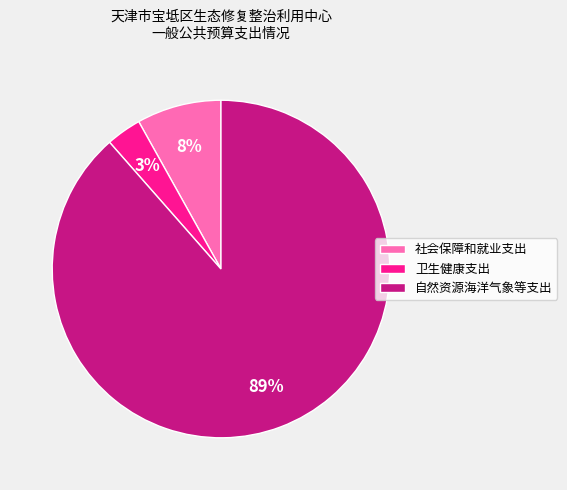

Which has a higher value, 社会保障和就业支出 or 自然资源海洋气象等支出?

自然资源海洋气象等支出